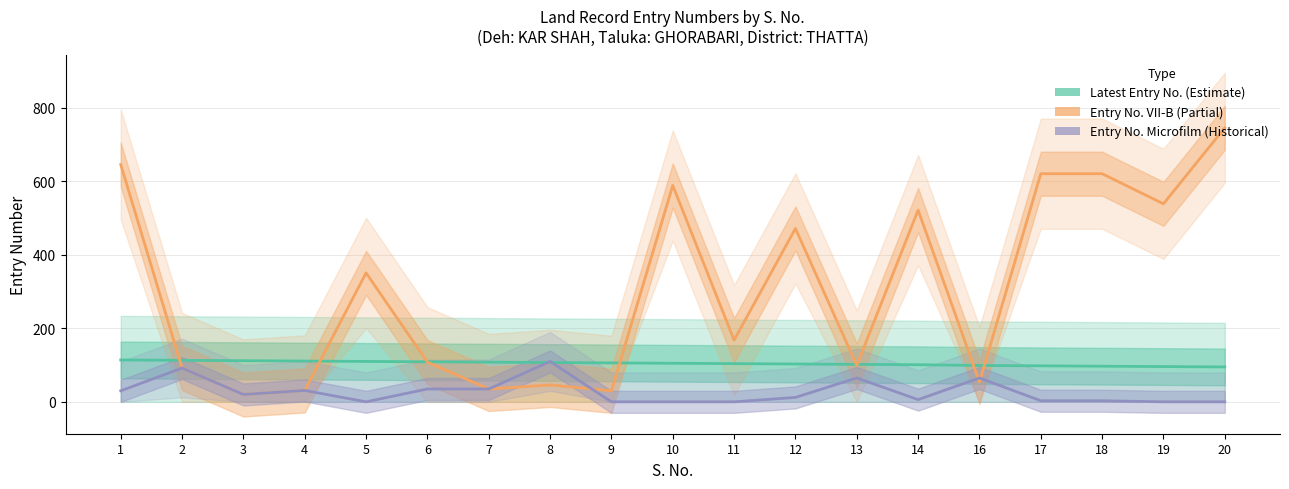

How many series are shown in this chart?

3